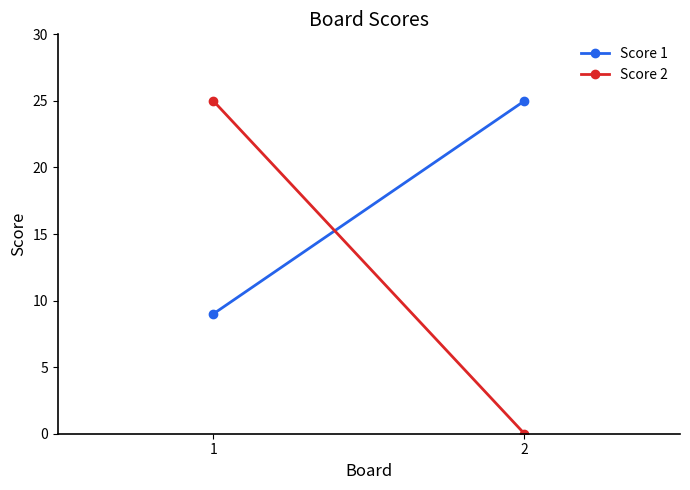

Rank the series at 2 from lowest to highest value.

Score 2, Score 1